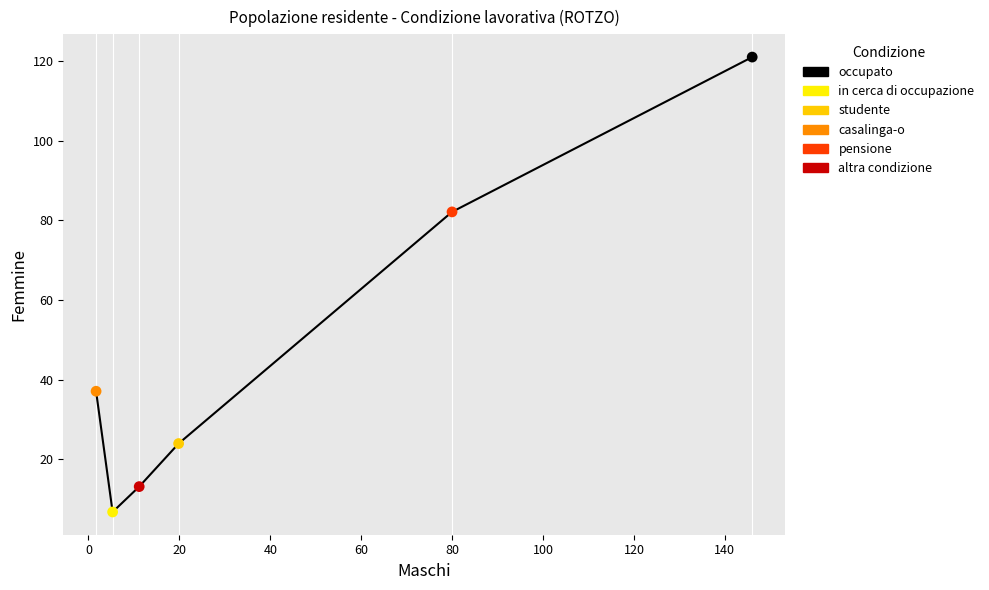

What are all the series names shown in the legend?

occupato, in cerca di occupazione, studente, casalinga-o, pensione, altra condizione